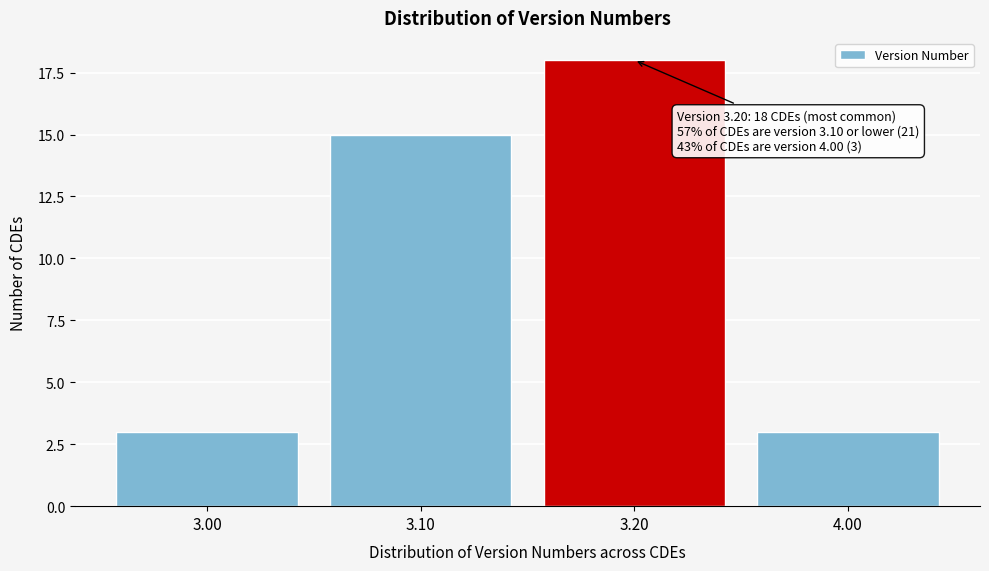

Reading right to left, list all the values displayed in this chart.

3	18	15	3